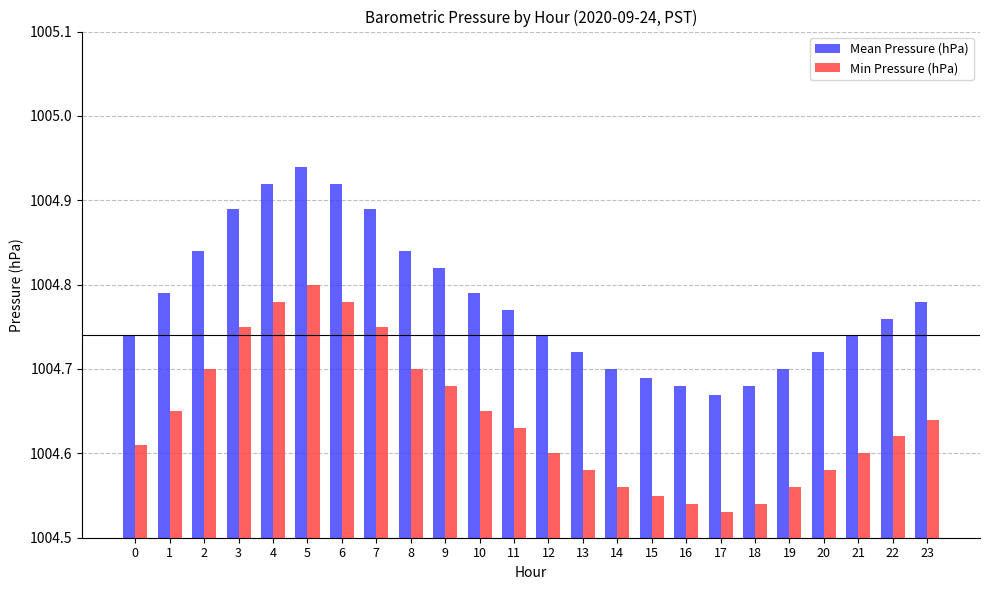

Rank the series by their maximum value, from highest to lowest.

Mean Pressure (hPa), Min Pressure (hPa)